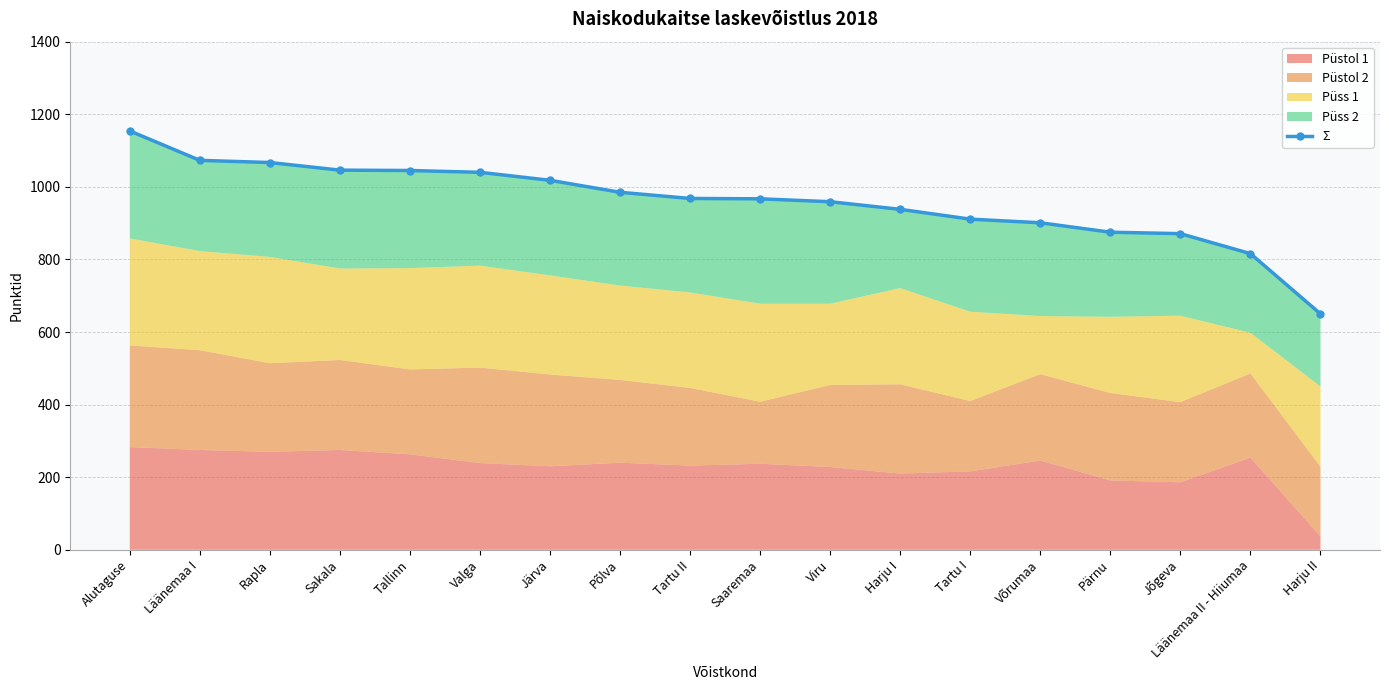

The value at Alutaguse is 1700. True or false?

False